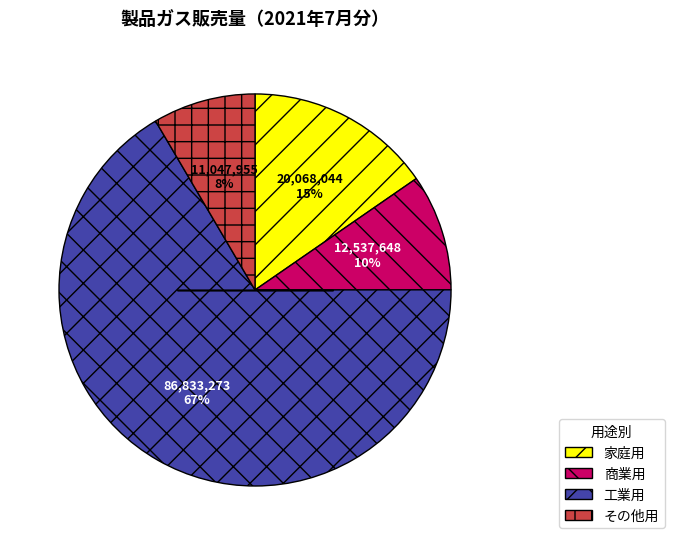

Is the sum of その他用 and 商業用 greater than half?

No